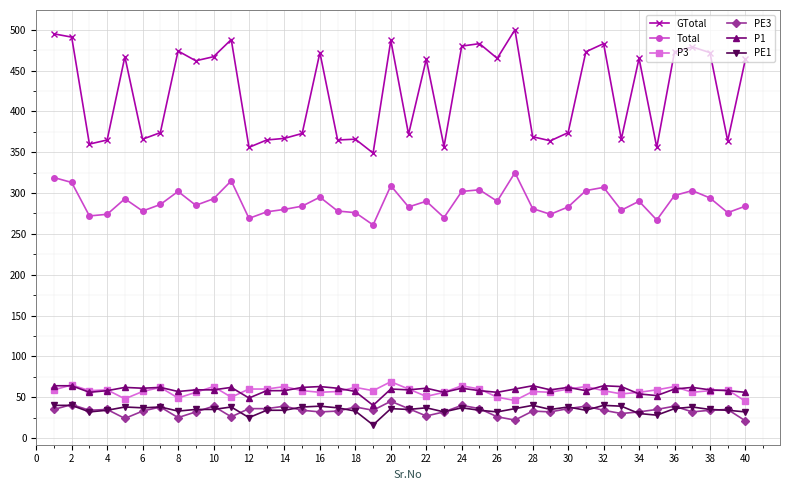

True or false: PE3 has more than 1 points higher than both neighbors.

True